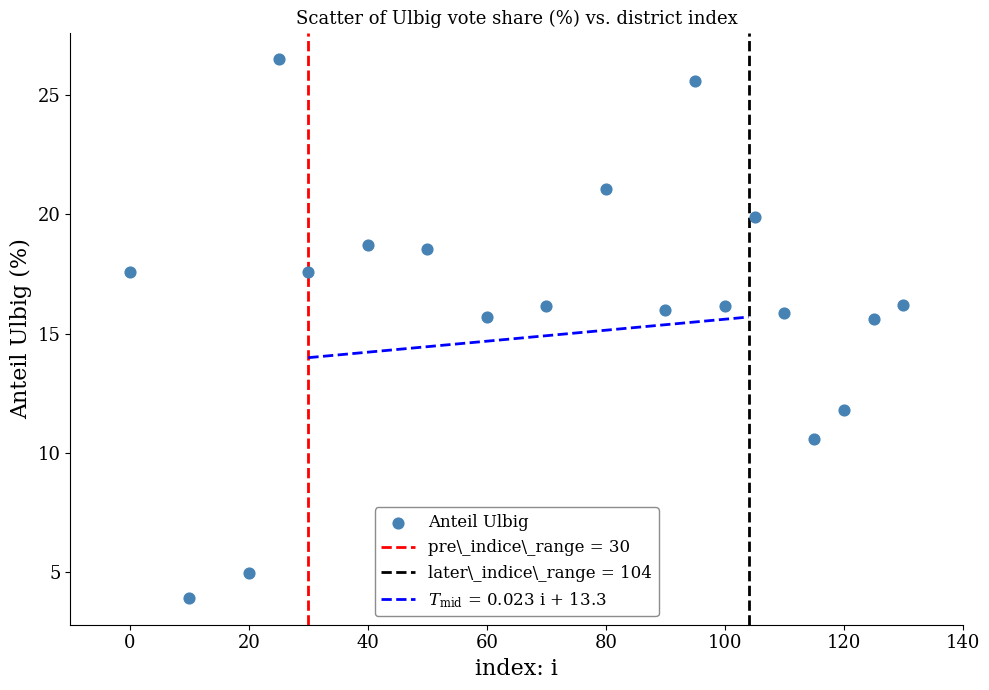

What is the range of X values (max minus min)?

130.0